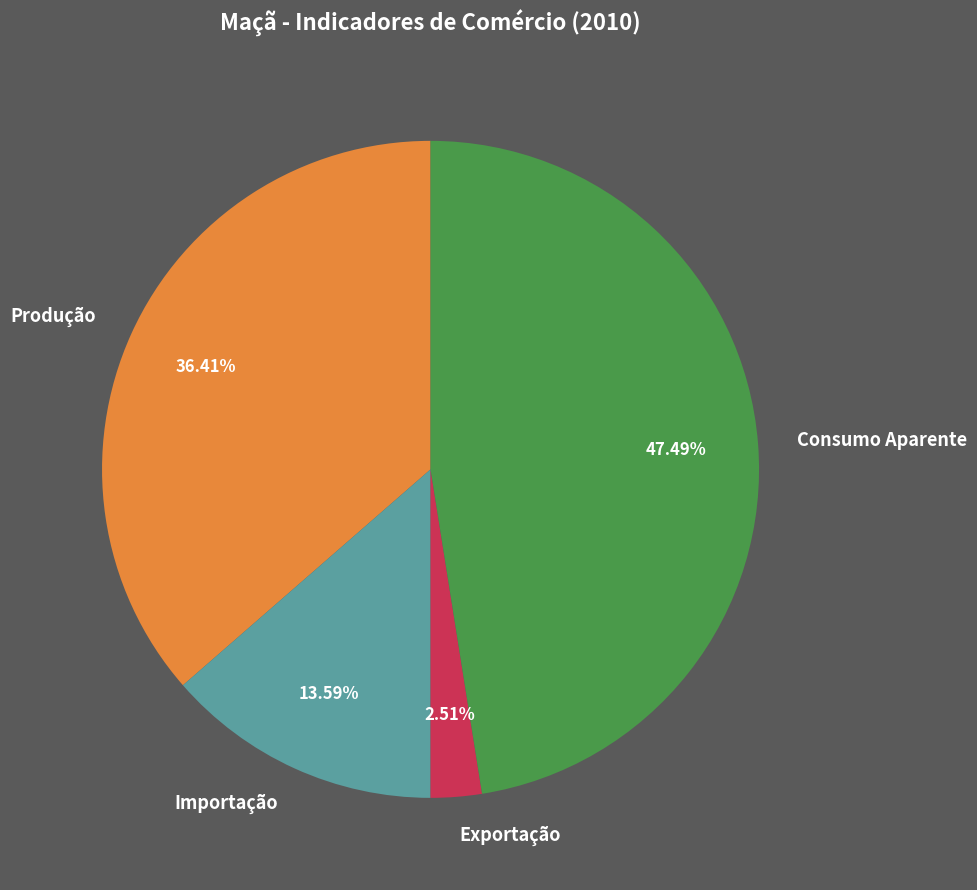

To the nearest percent, what is the difference between the largest and smallest slice percentages?

45%